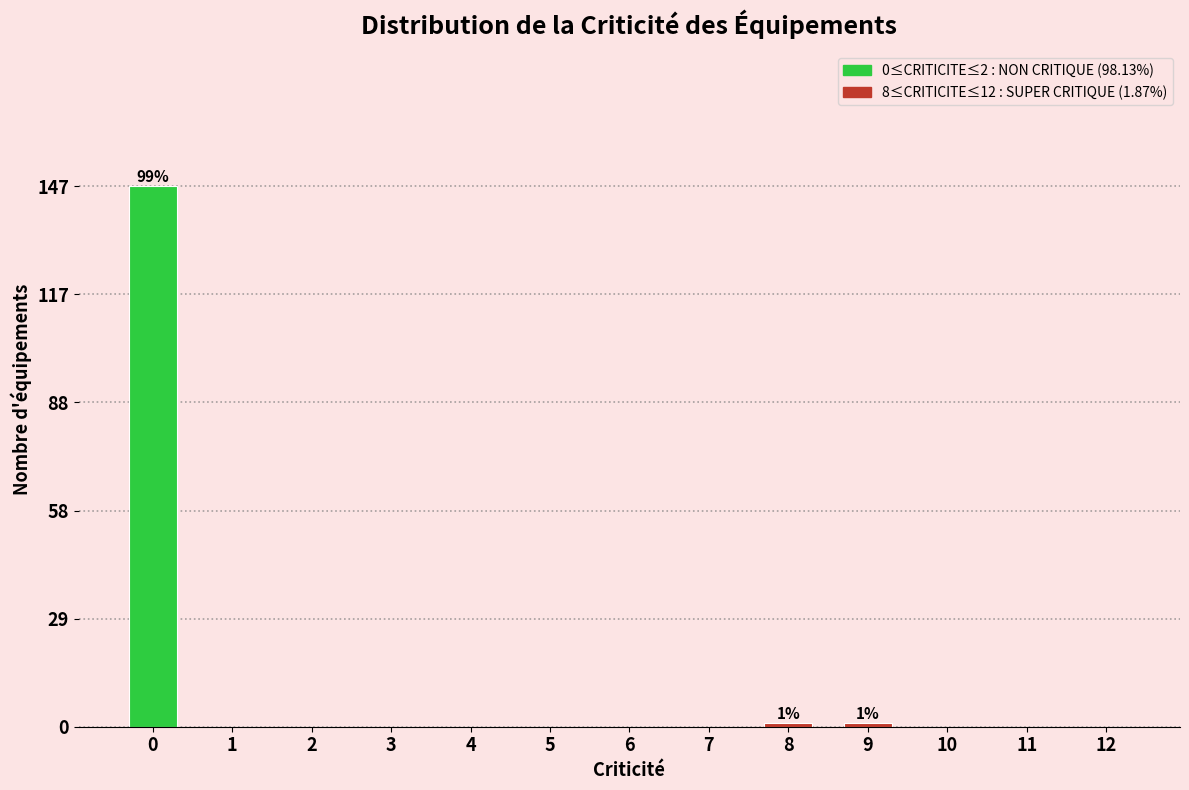

Reading left to right, list all the values displayed in this chart.

0=147	1=0	2=0	3=0	4=0	5=0	6=0	7=0	8=1	9=1	10=0	11=0	12=0